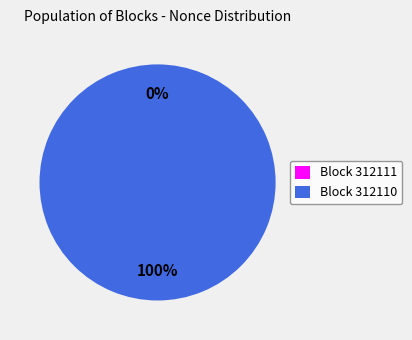

What percentage is the Block 312110 slice, to the nearest percent?

100%